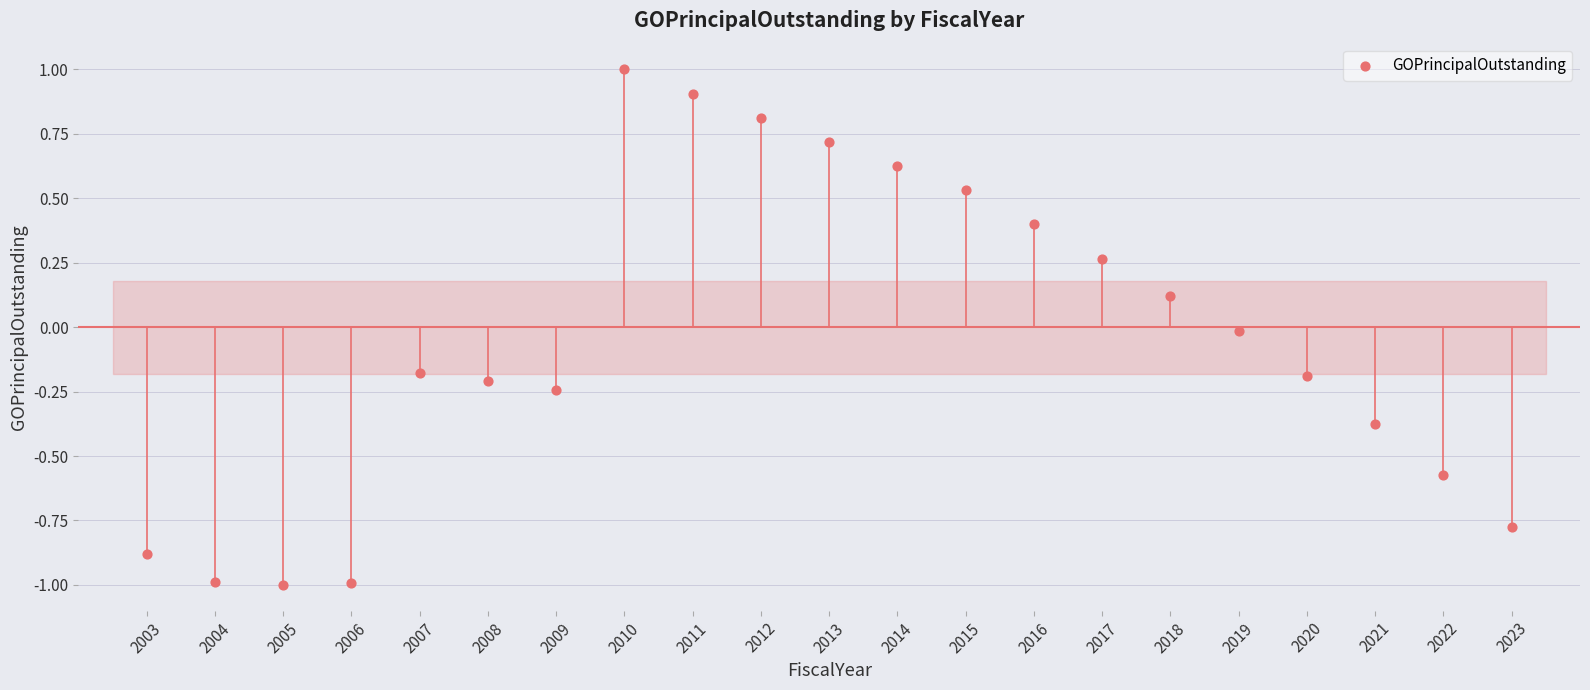

What is the range of X values (max minus min)?

20.0